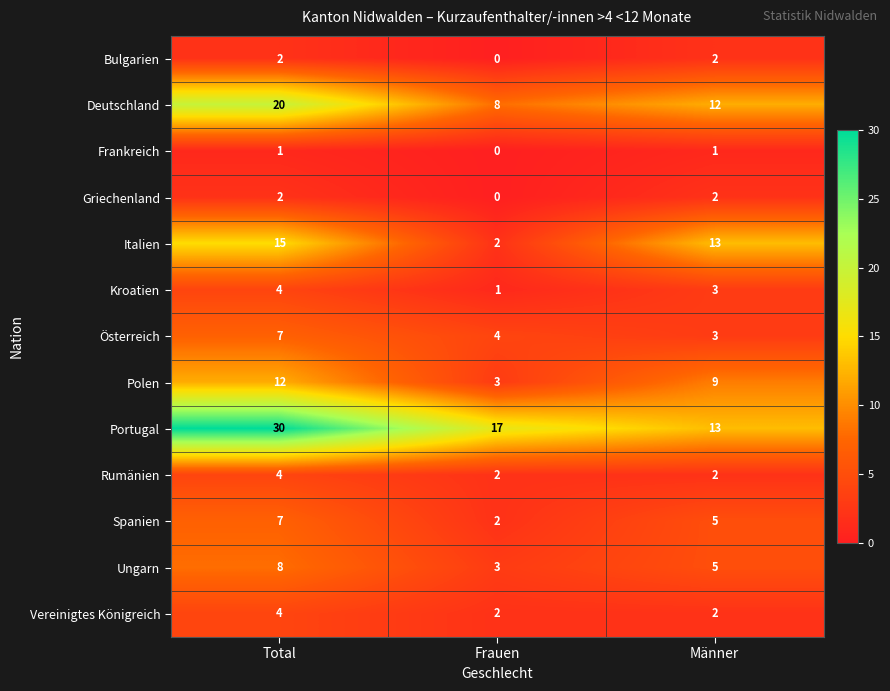

Which series has the largest range (max minus min)?

Portugal